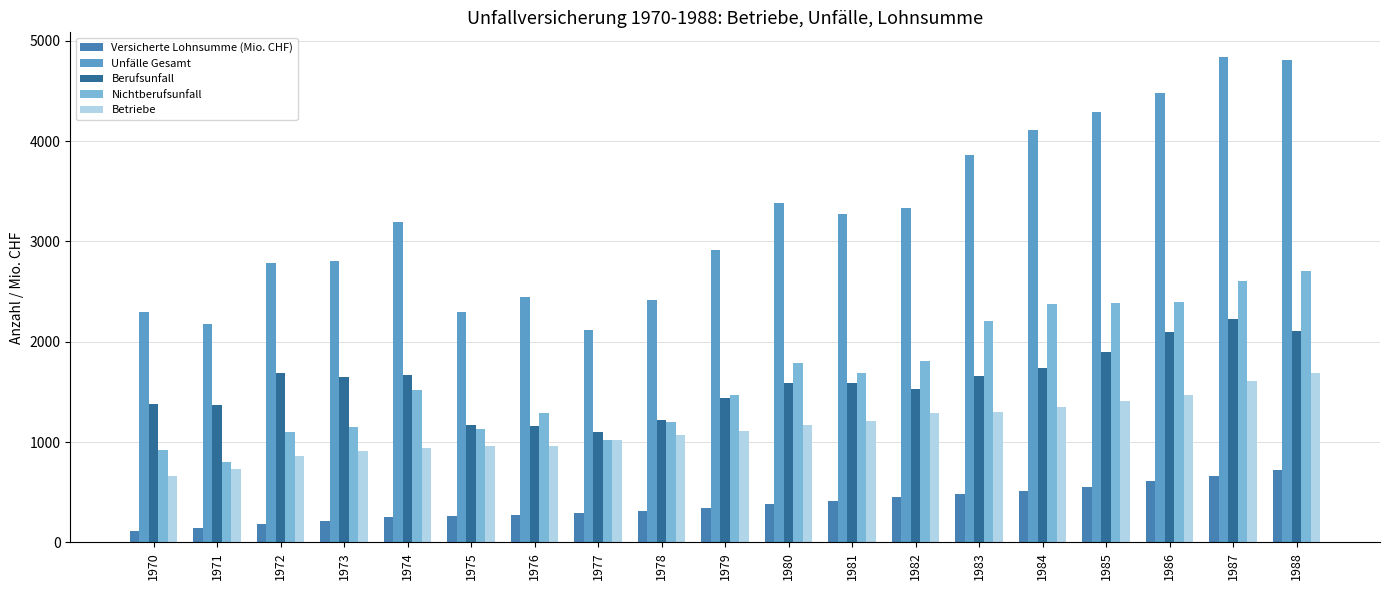

What is the difference between the highest and lowest values at 1983?

3377.8